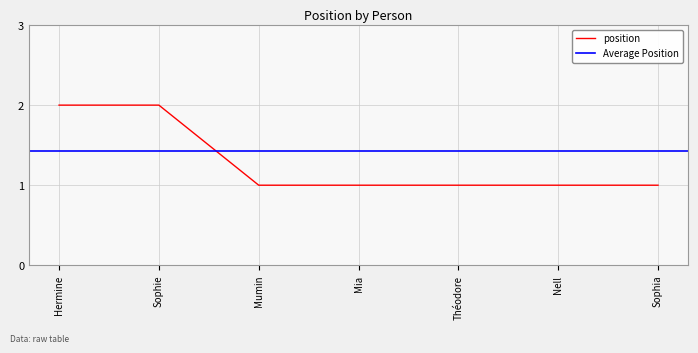

Rank the categories by value from highest to lowest.

Hermine, Sophie, Mumin, Mia, Théodore, Nell, Sophia